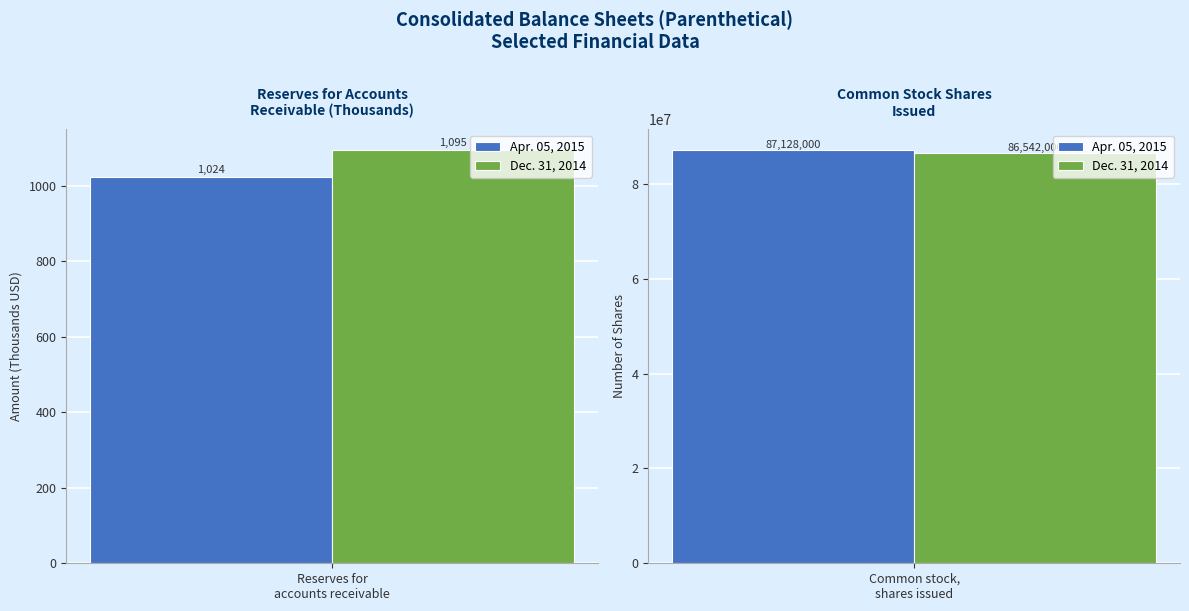

Is it true that Apr. 05, 2015 equals 155763190 at Common stock, shares issued?

False